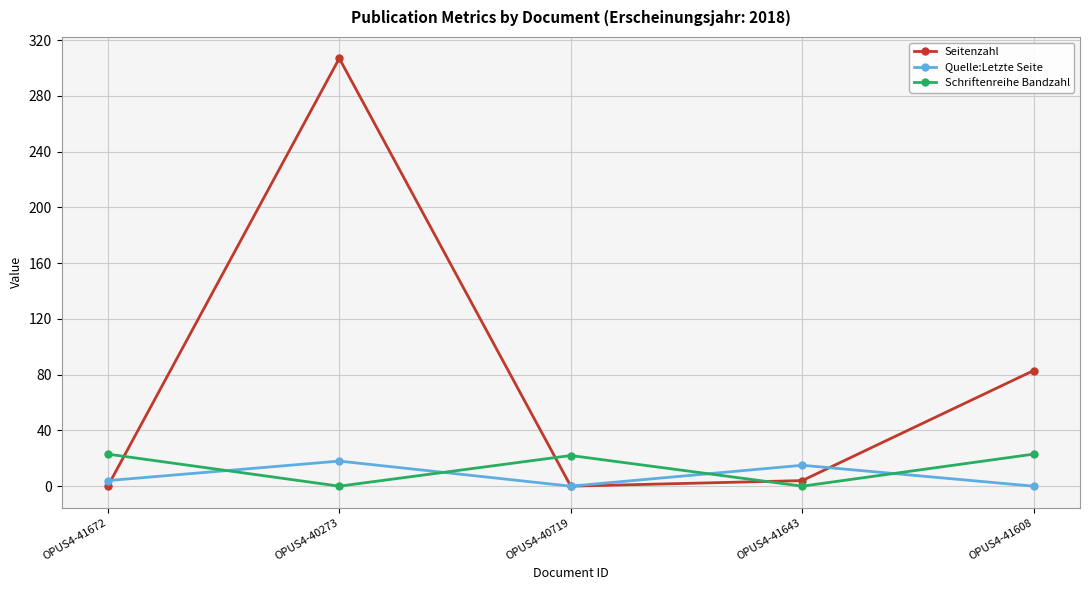

At OPUS4-40273, list the series in order from largest to smallest.

Seitenzahl, Quelle:Letzte Seite, Schriftenreihe Bandzahl